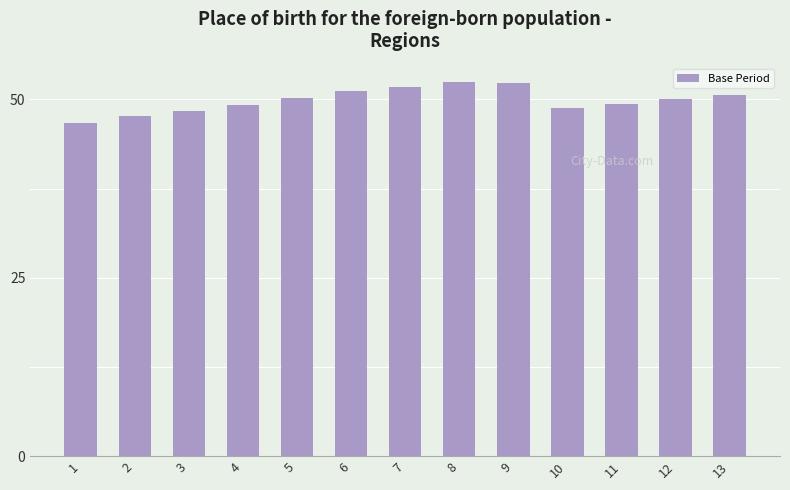

Which category has the highest value across all series?

8